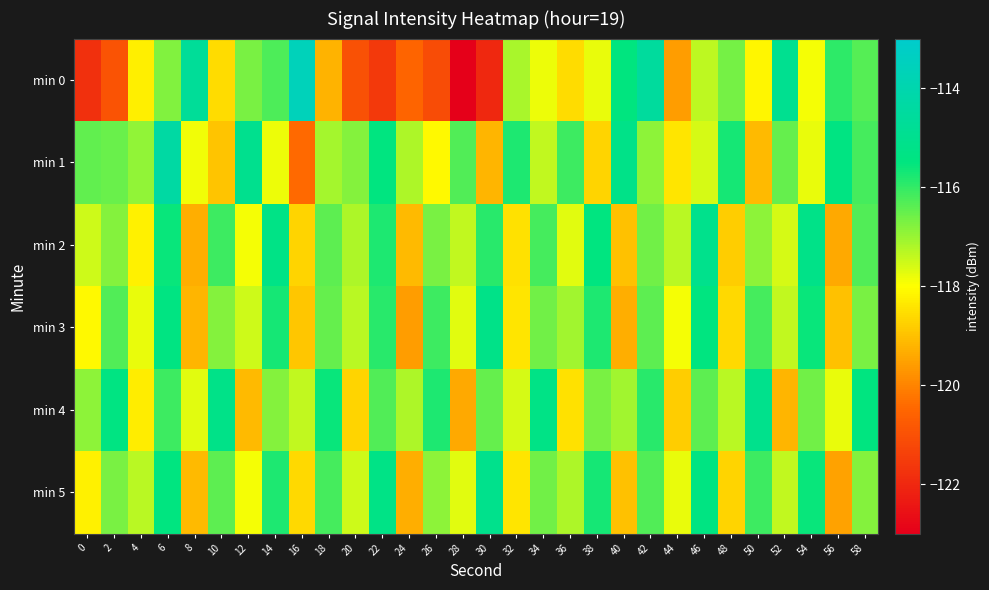

What is the total value across all series at 22?

-700.4